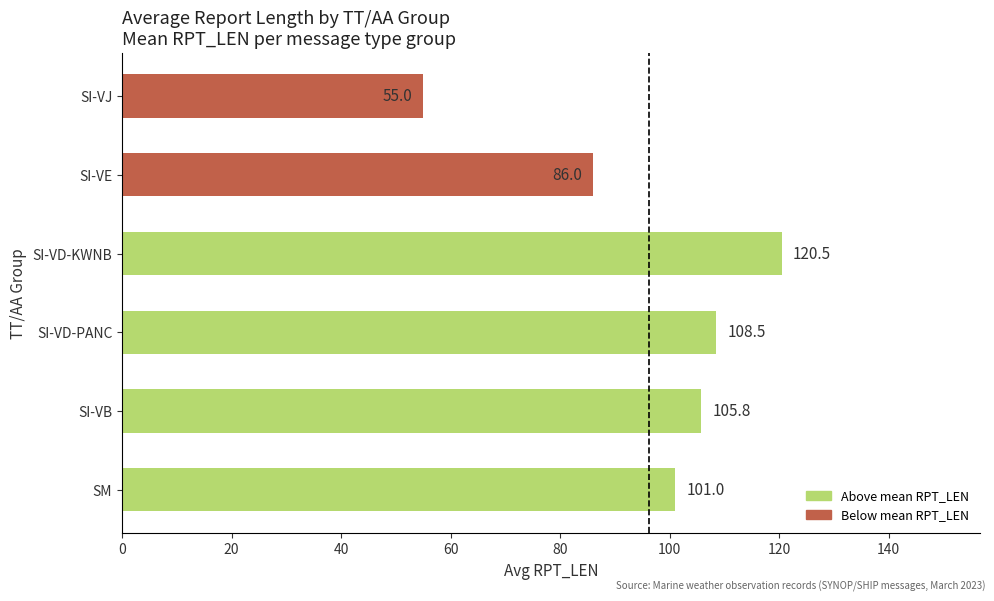

Rank the categories by value from lowest to highest.

SI-VJ, SI-VE, SM, SI-VB, SI-VD-PANC, SI-VD-KWNB